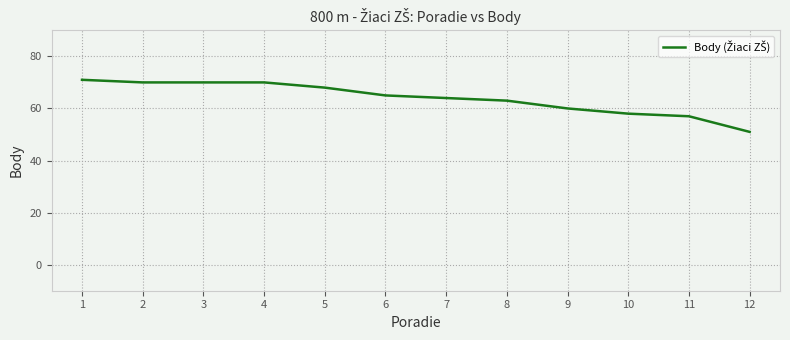

What is the difference between the maximum and minimum values?

20